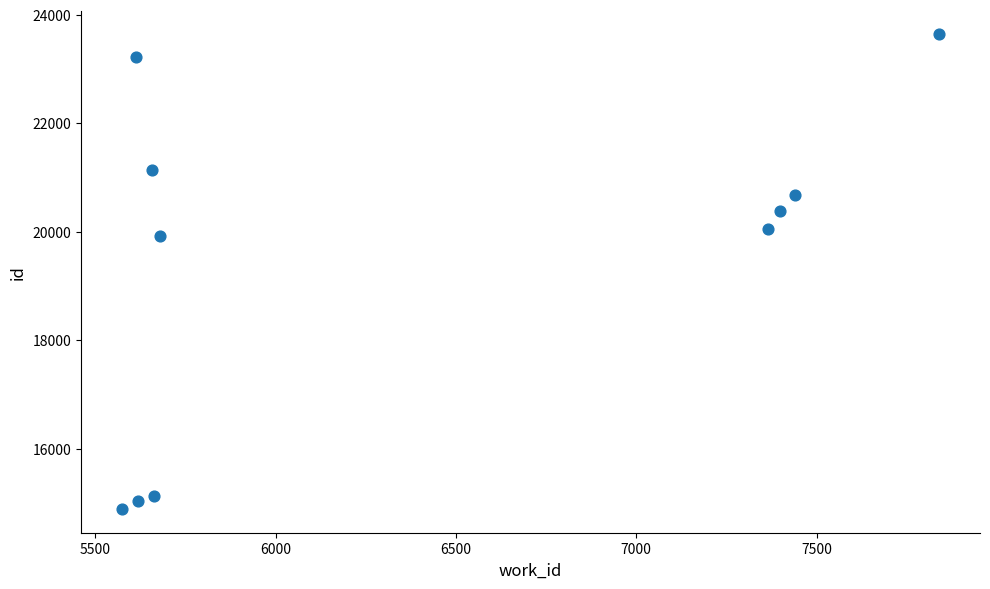

What Y value in the scatter plot is closest to 19267?

19917